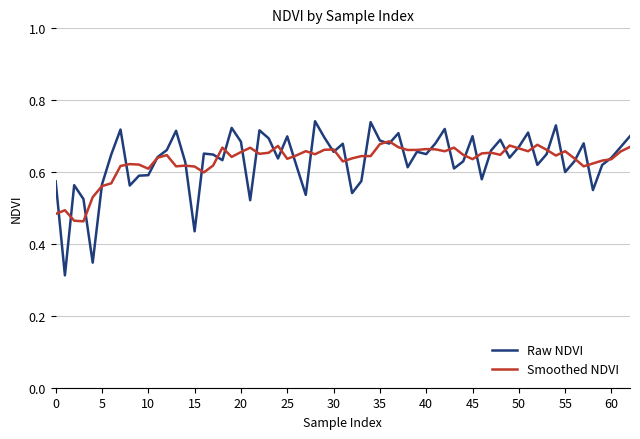

Which series has the widest spread of values?

Raw NDVI